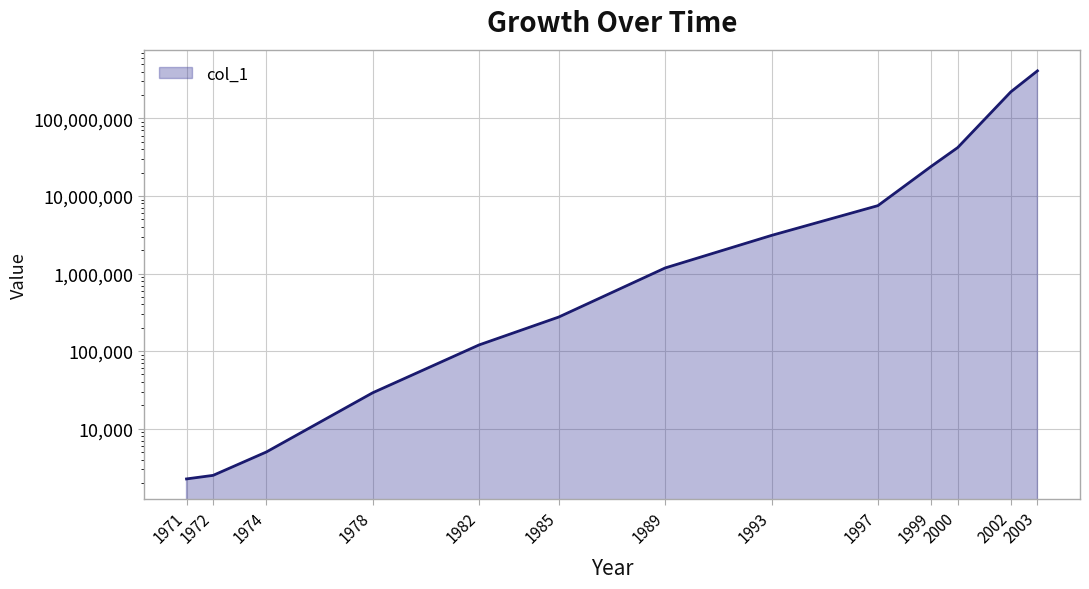

What is the difference between the values at 1999 and 2002?

196000000